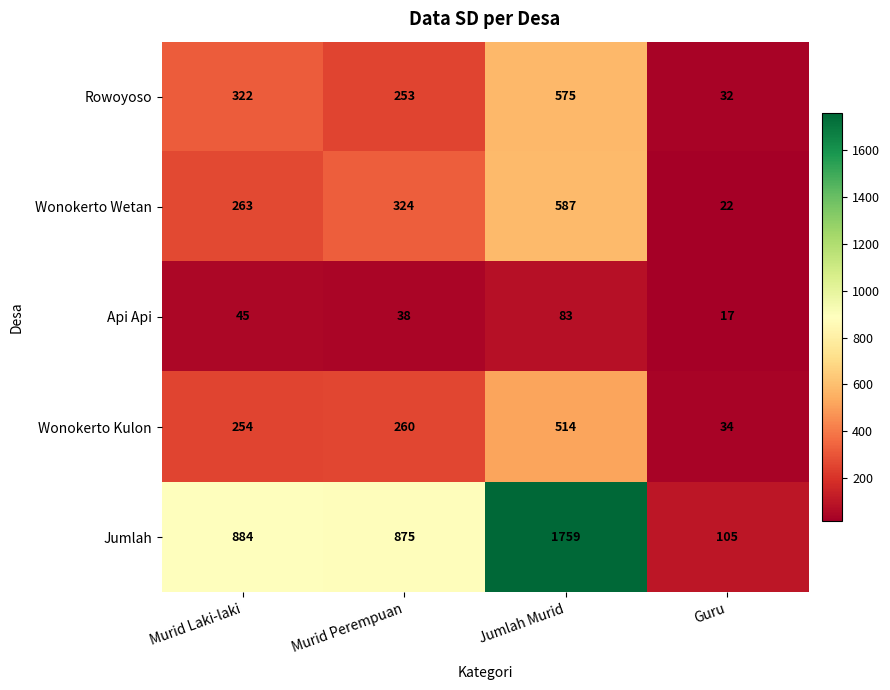

What is the difference between the Wonokerto Kulon values at Murid Laki-laki and Jumlah Murid?

260